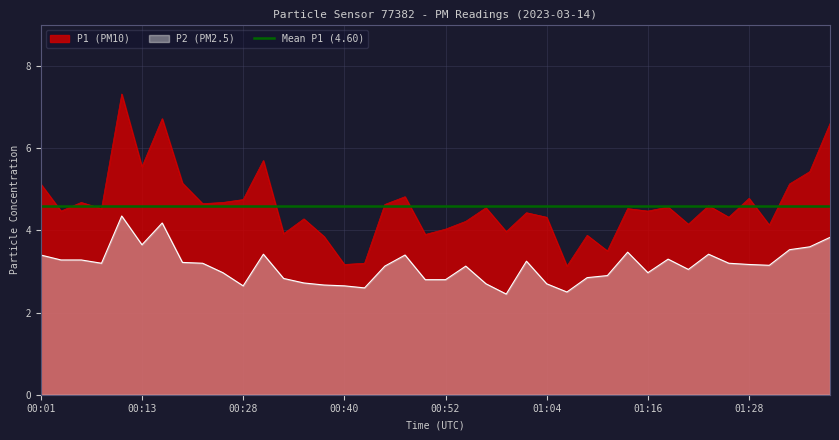

How many data points does each series have?

40